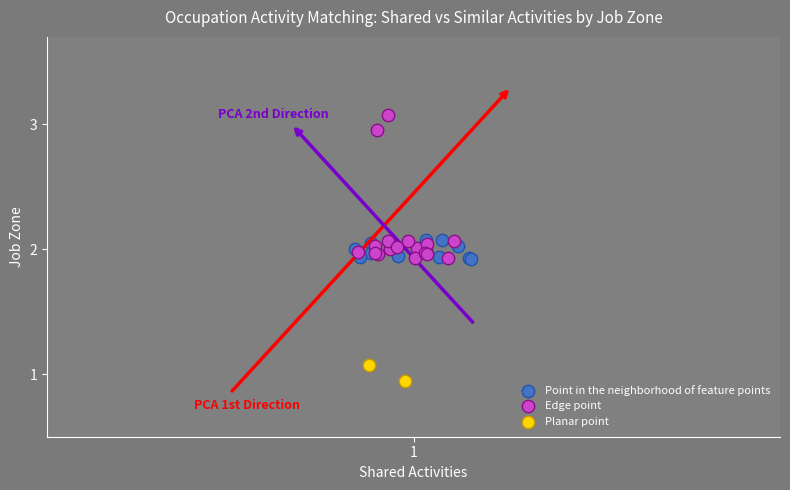

What are all the series names shown in the legend?

Point in the neighborhood of feature points, Edge point, Planar point